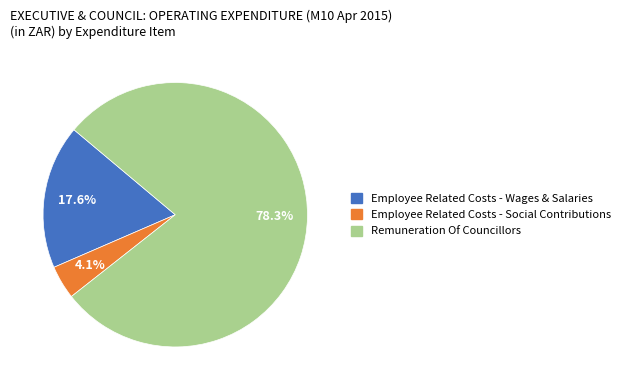

Approximately how many times larger is the value at Employee Related Costs - Wages & Salaries compared to Employee Related Costs - Social Contributions?

4.3